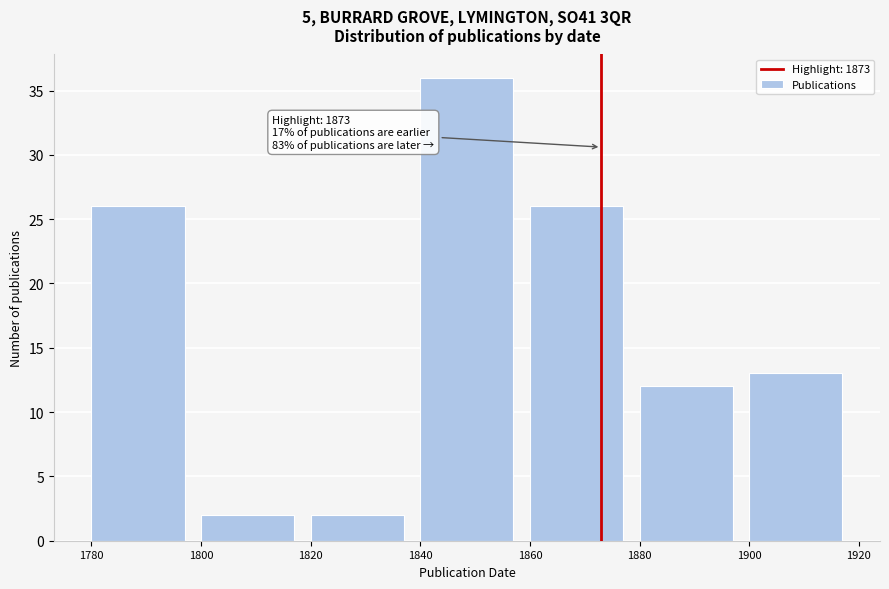

Which range on the x-axis has the tallest bar?

1840 to 1860